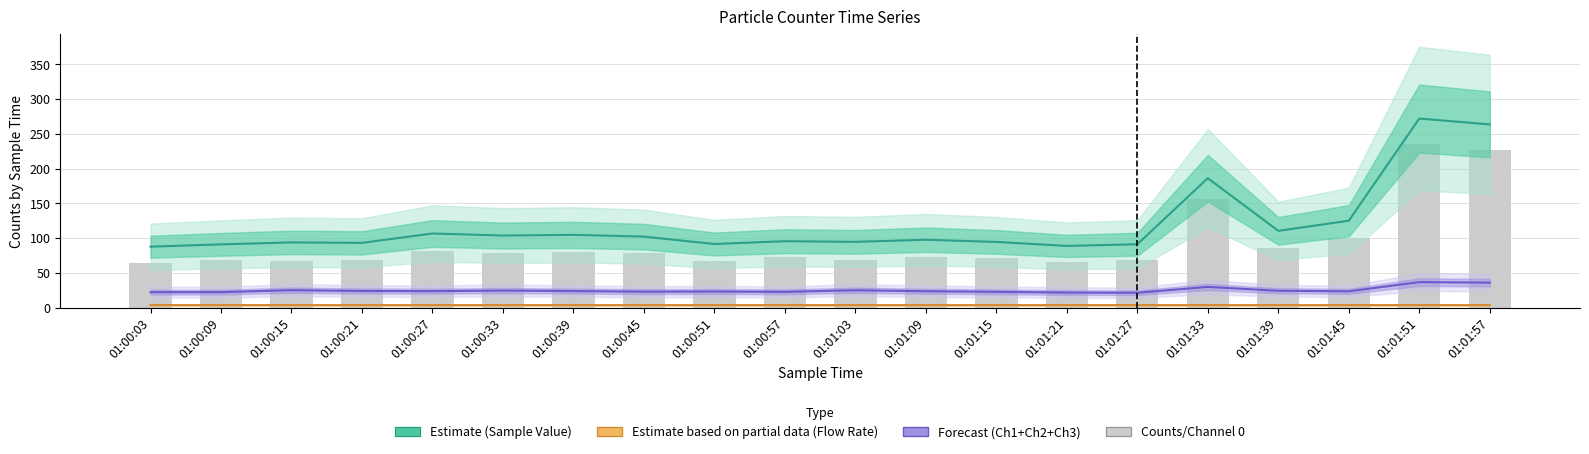

Is the value of Flow Rate at 01:01:09 greater than the value of Sample Value at 01:01:15?

No